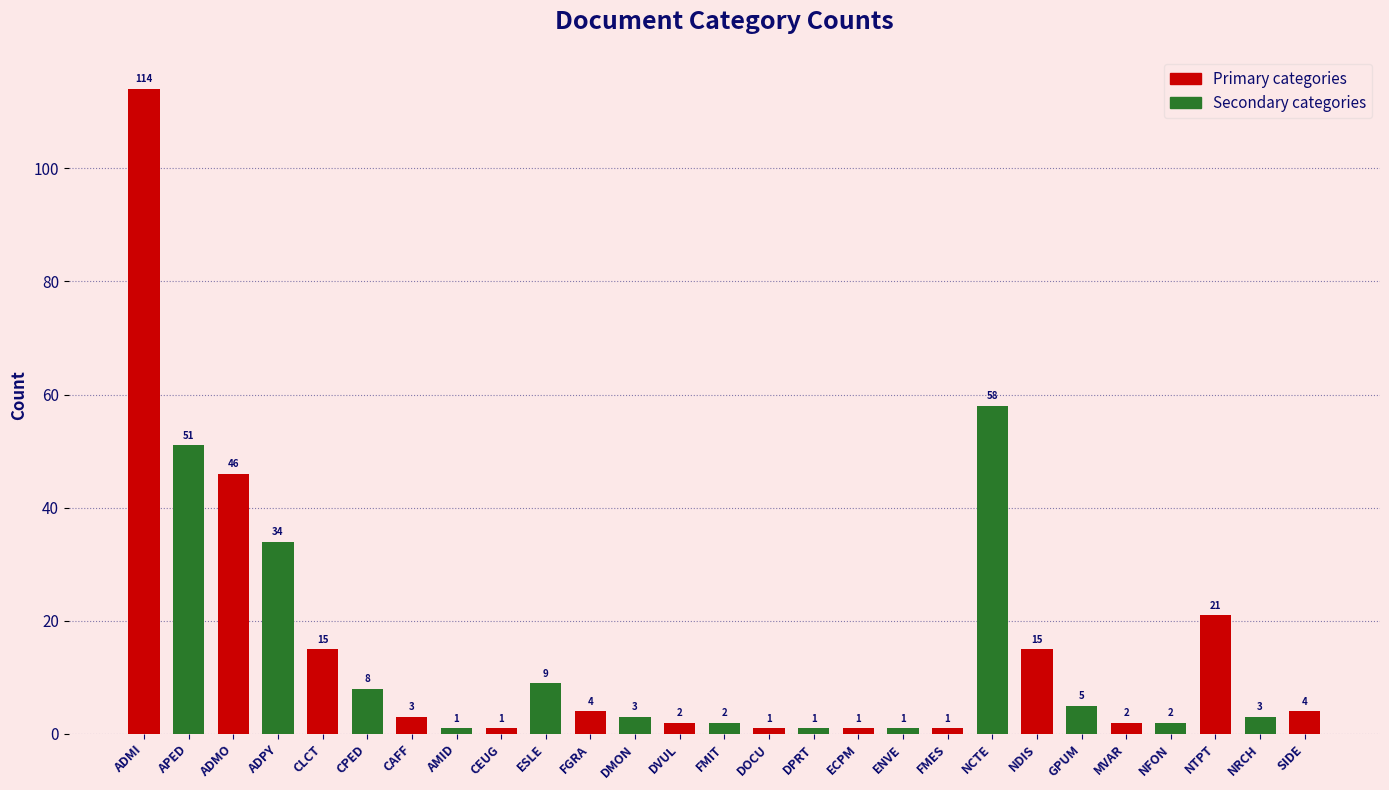

At which label is the value closest to 57?

NCTE